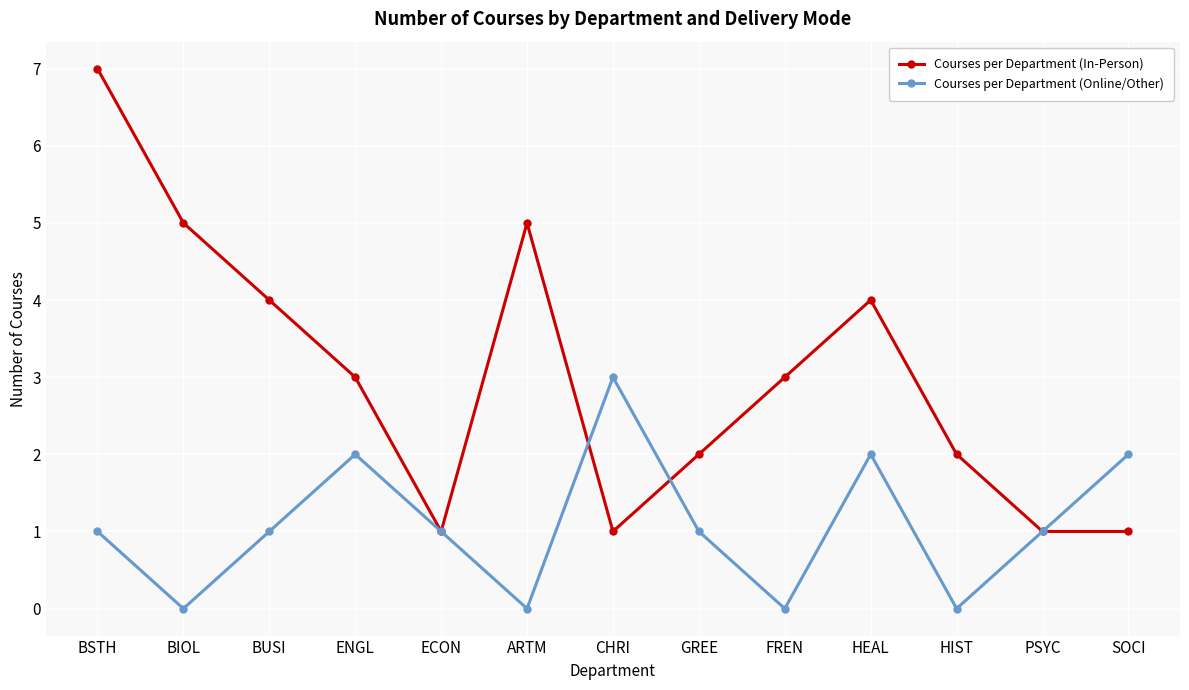

List the series in order of their overall mean, lowest first.

Courses per Department (Online/Other), Courses per Department (In-Person)